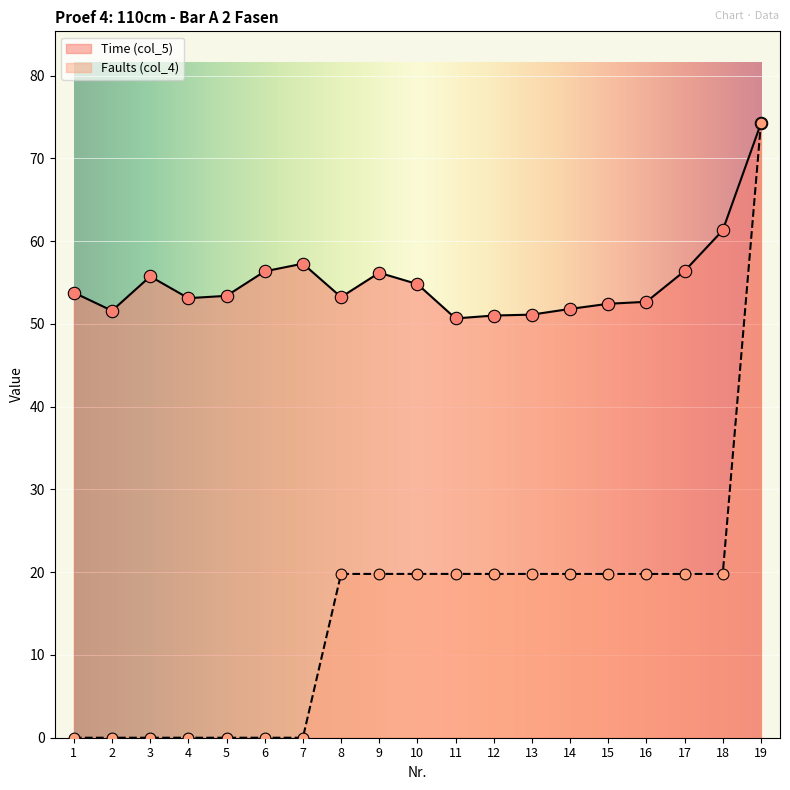

At how many categories does at least one series exceed 9?

19